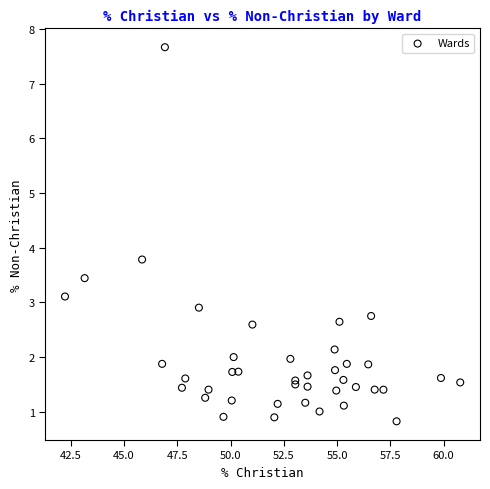

What Y value in the scatter plot is closest to 4?

3.8